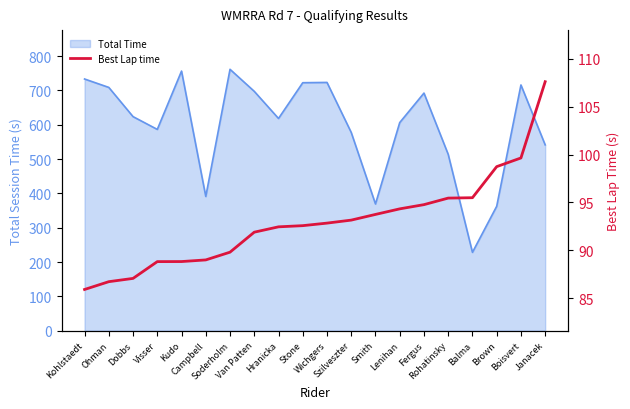

Reading left to right, what are all the values shown in this chart?

Kohlstaedt=85.9	Ohman=86.7	Dobbs=87.1	Visser=88.8	Kudo=88.8	Campbell=89.0	Soderholm=89.8	Van Patten=91.9	Hranicka=92.5	Stone=92.6	Wichgers=92.8	Szilveszter=93.2	Smith=93.8	Lenihan=94.3	Fergus=94.8	Rohatinsky=95.5	Balma=95.5	Brown=98.7	Boisvert=99.6	Janacek=107.6